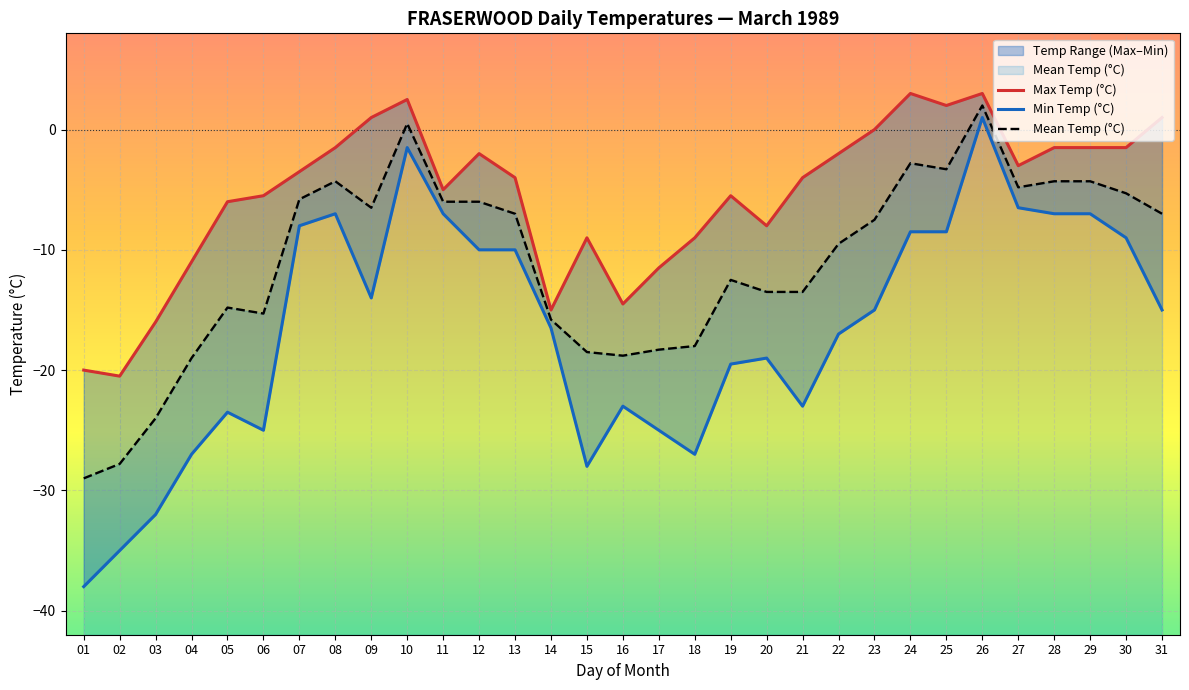

What is the difference between the Max Temp (°C) values at 09 and 14?

16.0